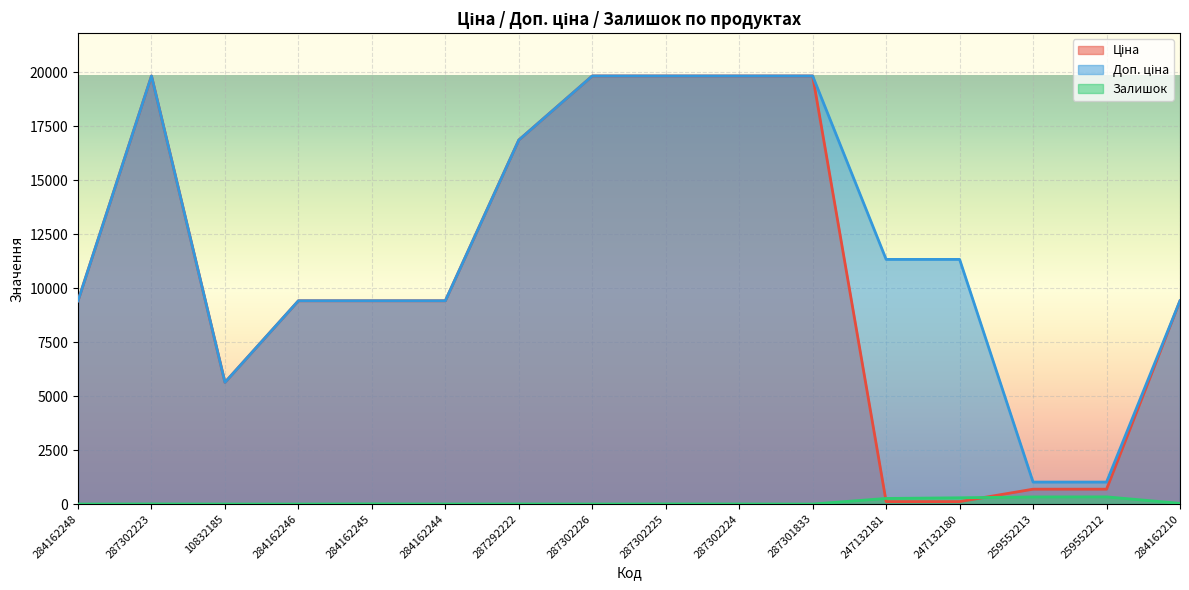

Count the number of data series in this chart.

3